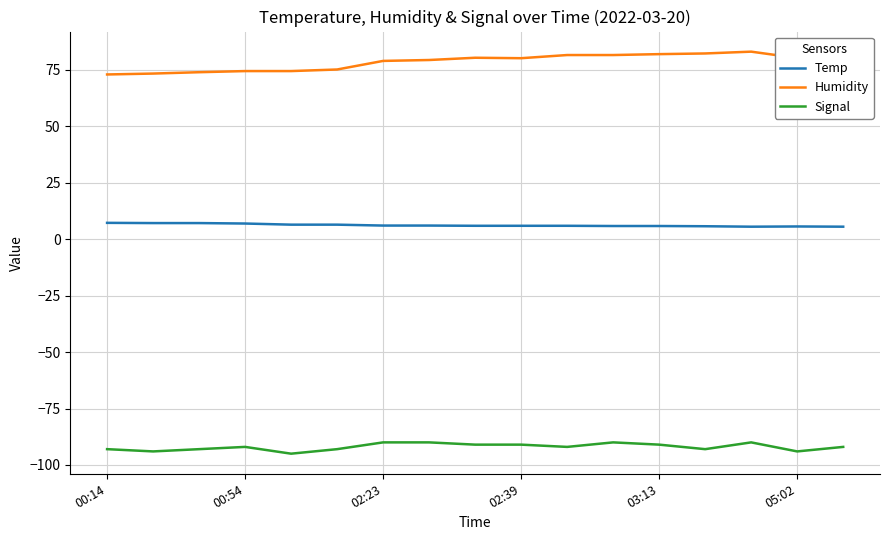

Which series has the largest total across all categories?

Humidity